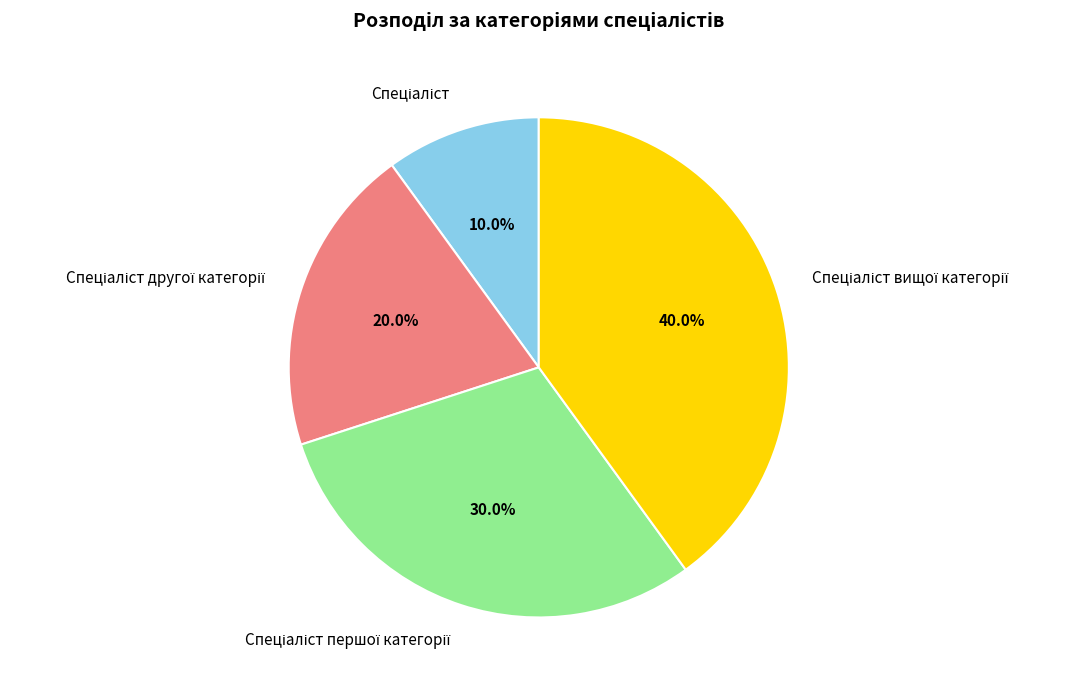

How many slices are in this pie chart?

4